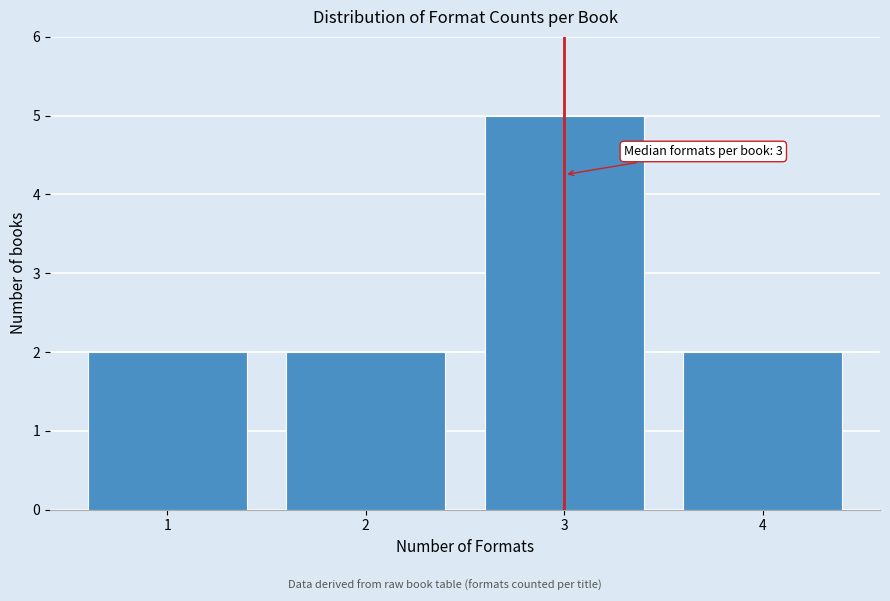

Over which range of the x-axis is the bar tallest?

2.5 to 3.5